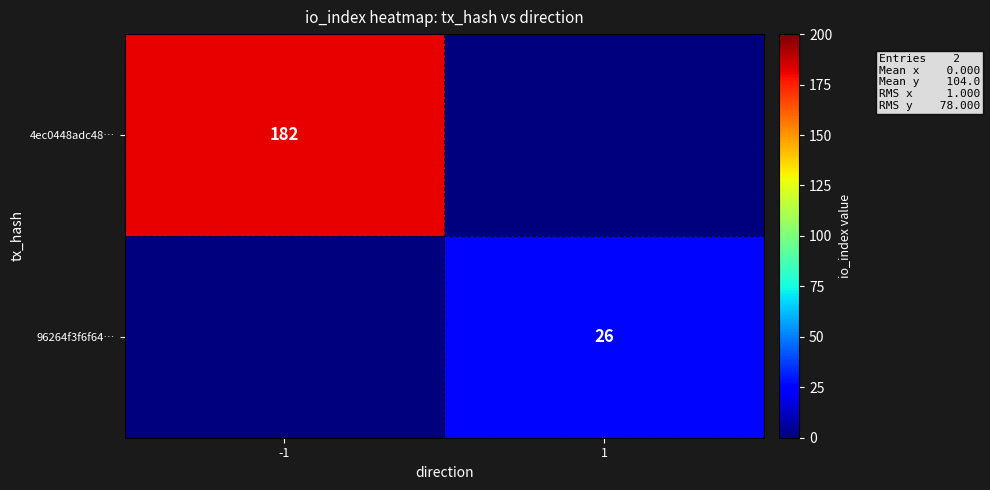

True or false: 96264f3f6f64… has a value of 15 at 1.

False